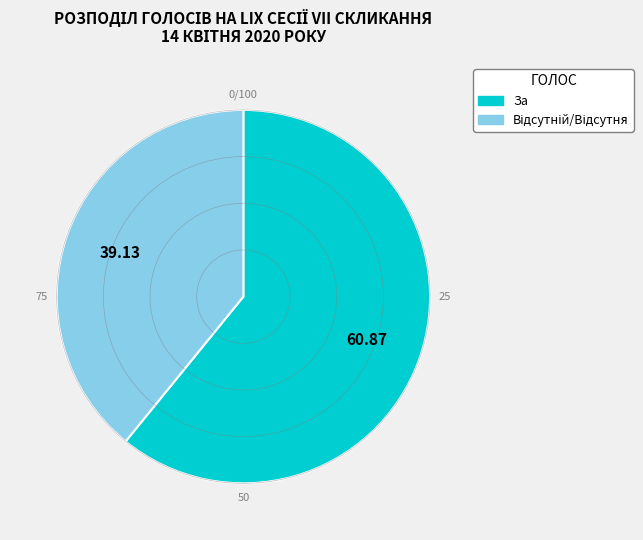

What is the largest slice in the pie chart?

За